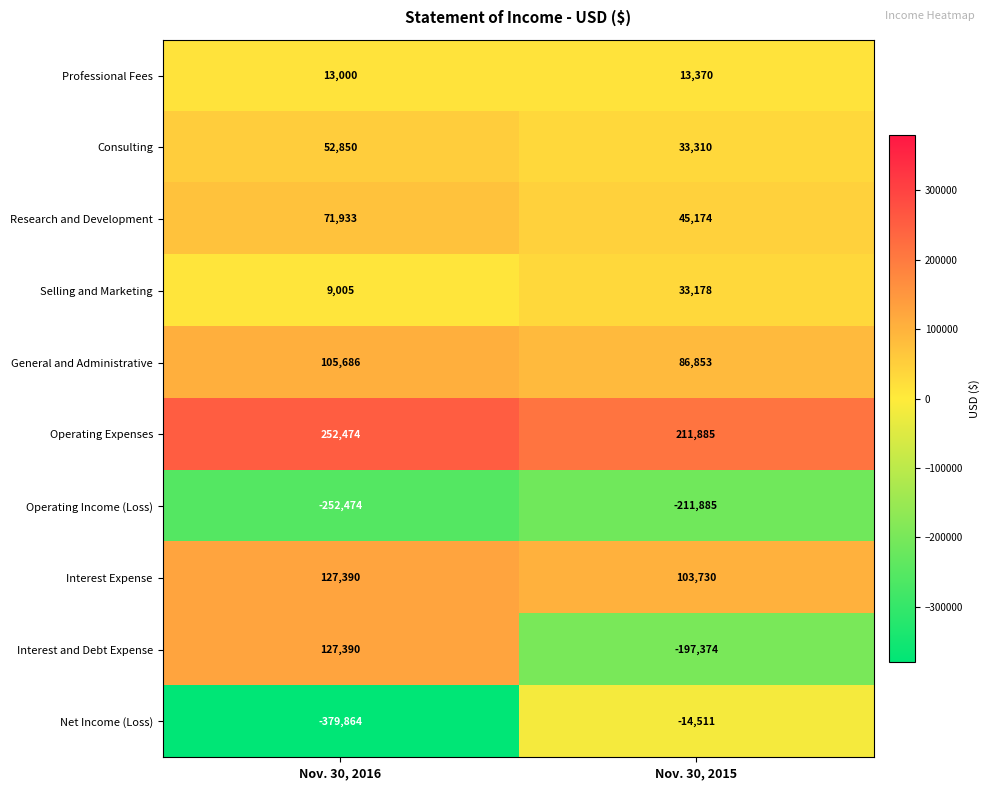

At how many categories does at least one series exceed 216429?

1